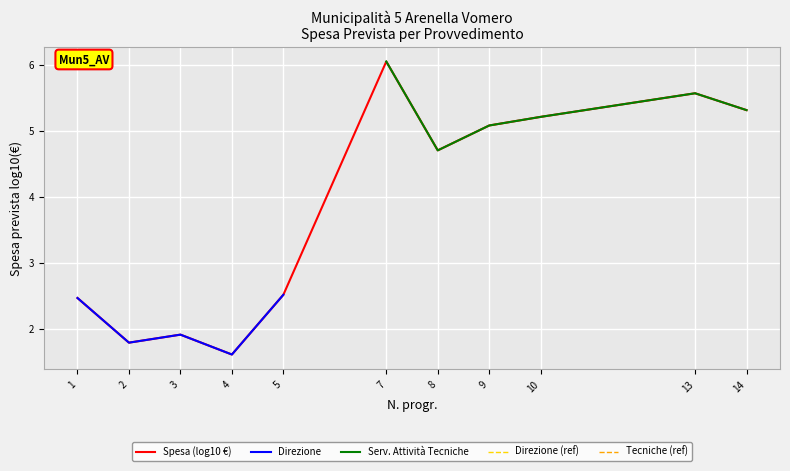

True or false: Spesa (log10 €) has more than 1 points higher than both neighbors.

True